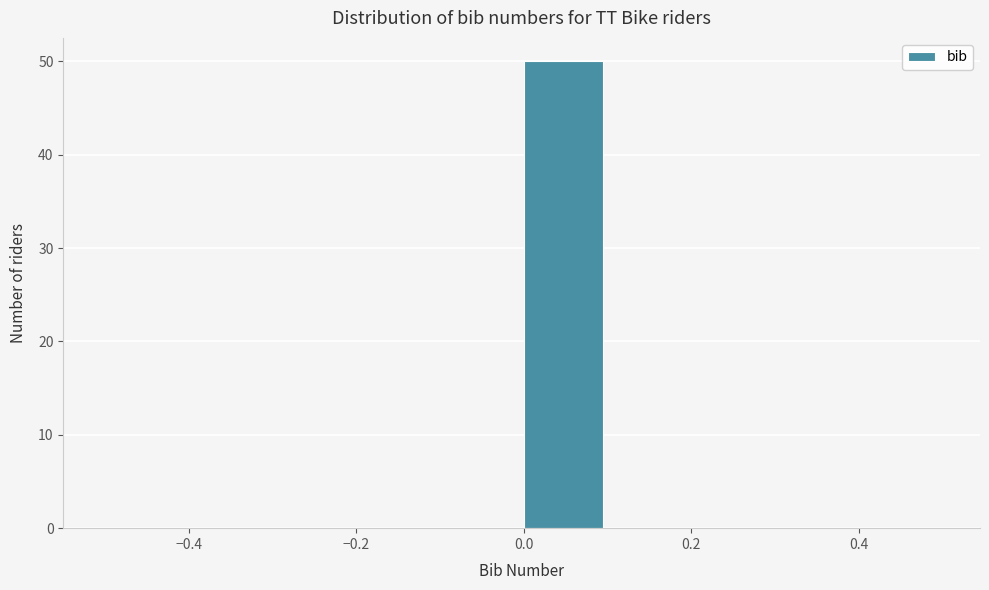

Reading left to right, transcribe this chart: for each bar, give the range it covers on the x-axis and its height. The values are not printed on the chart, so give them approximately, as read against the axis.

-0.5 to -0.4: 0
-0.4 to -0.3: 0
-0.3 to -0.2: 0
-0.2 to -0.1: 0
-0.1 to 0.0: 0
0.0 to 0.1: 50
0.1 to 0.2: 0
0.2 to 0.3: 0
0.3 to 0.4: 0
0.4 to 0.5: 0